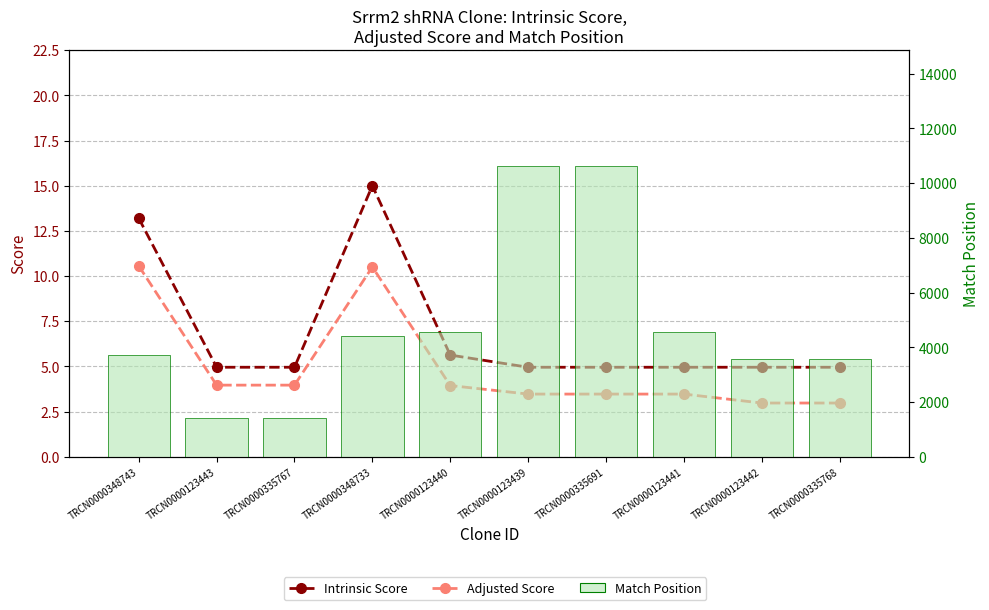

Count the number of categories in the chart.

10